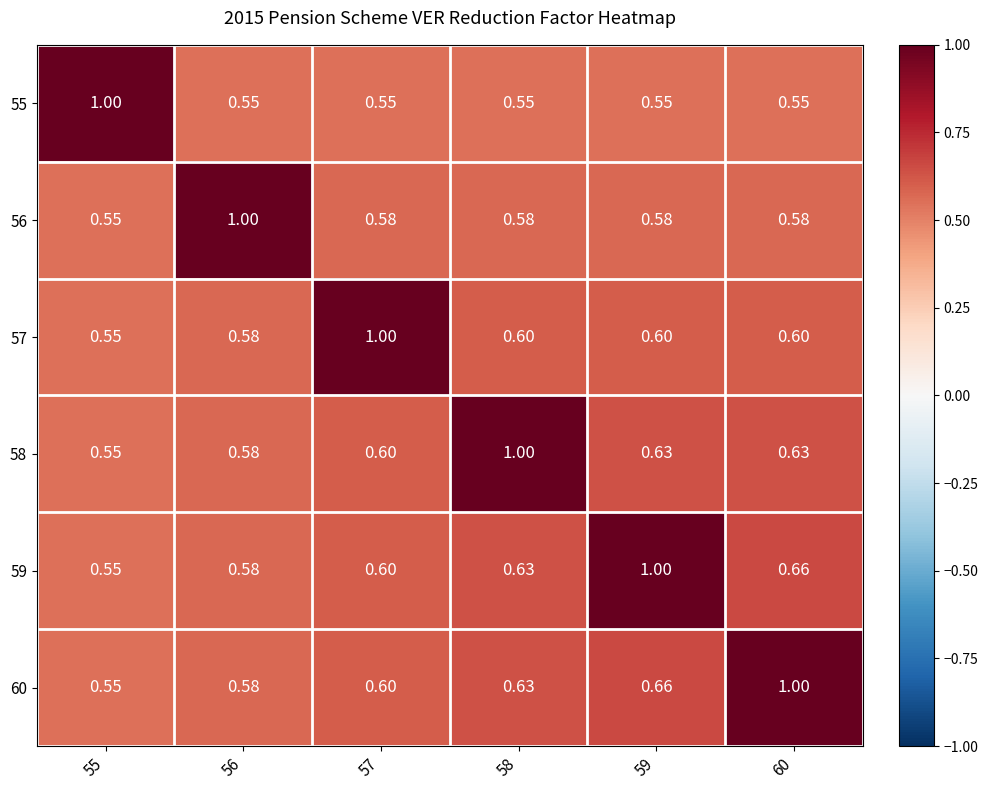

Is the value of 60 at 60 greater than the value of 57 at 58?

Yes